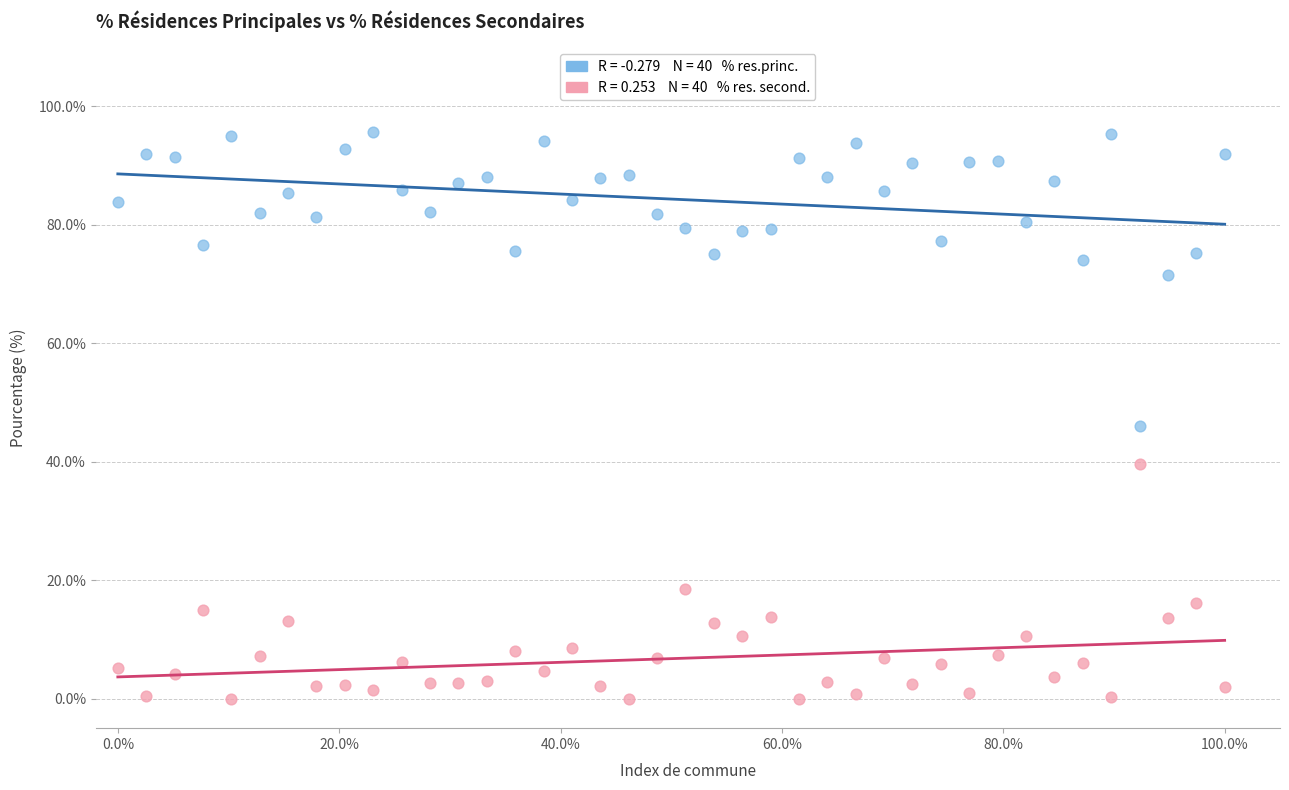

Across all data points, what is the range of X values (max minus min)?

100.0